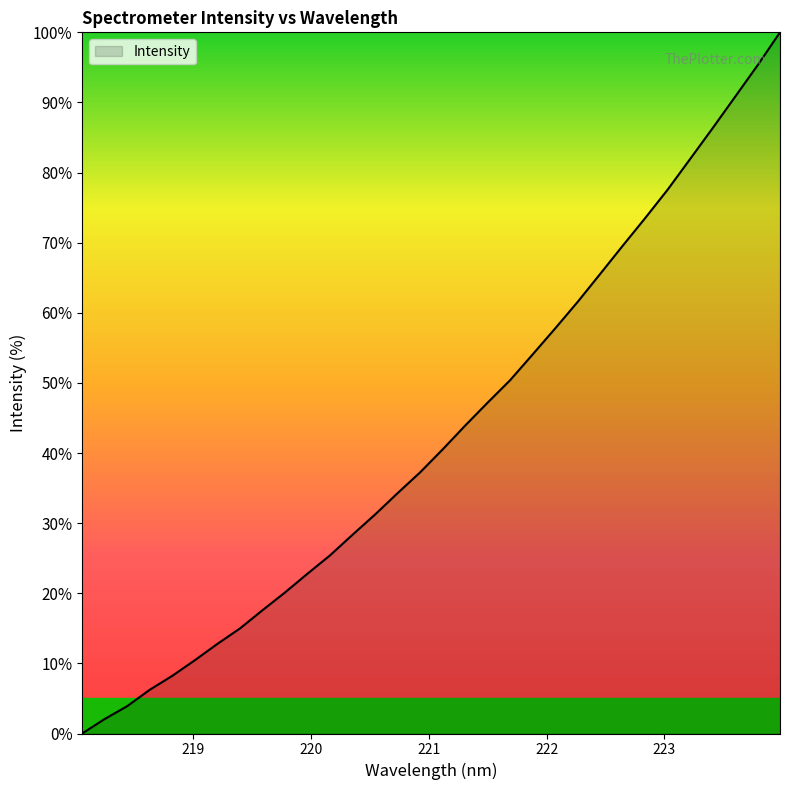

What is the maximum value shown in the chart?

100.0